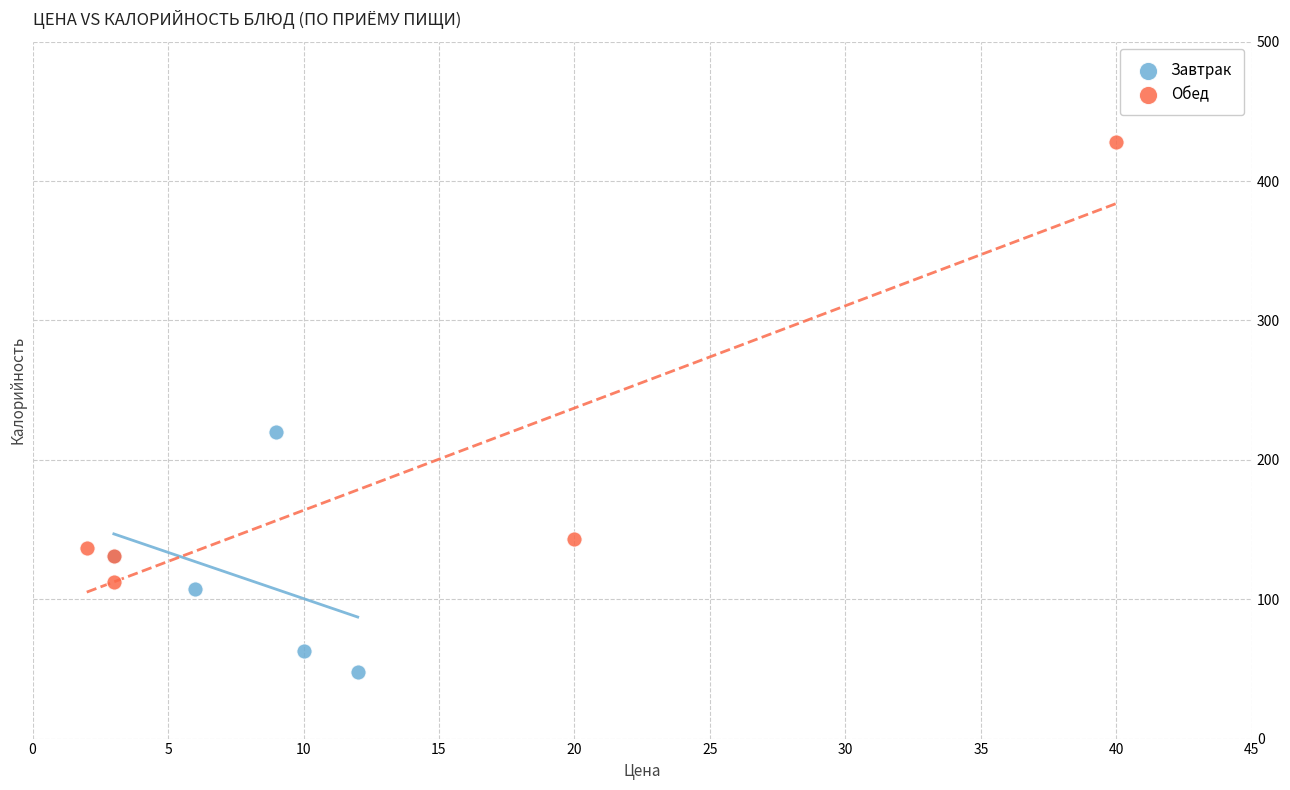

Which series reaches the minimum Y coordinate?

Завтрак